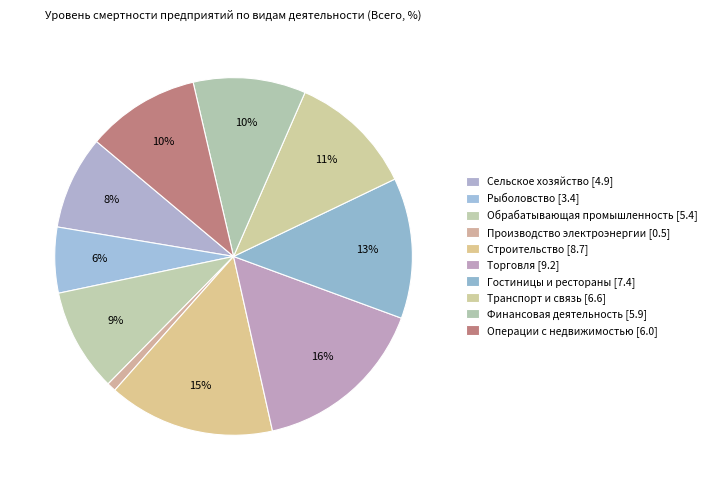

How many segments does this pie chart have?

10